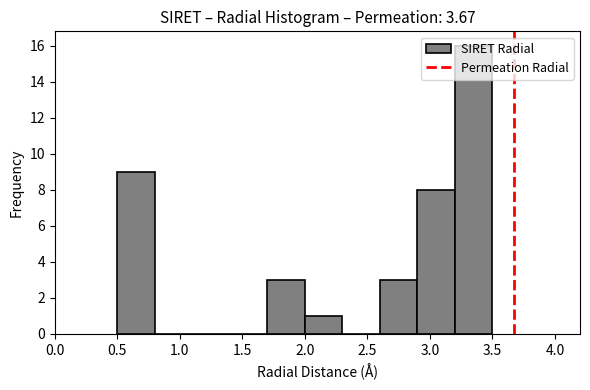

Reading left to right, list every bar in this chart as the range it spans on the x-axis followed by its height. The values are not printed on the chart, so give them approximately, as read against the axis.

0.5 to 0.8: 9
0.8 to 1.1: 0
1.1 to 1.4: 0
1.4 to 1.7: 0
1.7 to 2.0: 3
2.0 to 2.3: 1
2.3 to 2.6: 0
2.6 to 2.9: 3
2.9 to 3.2: 8
3.2 to 3.5: 16